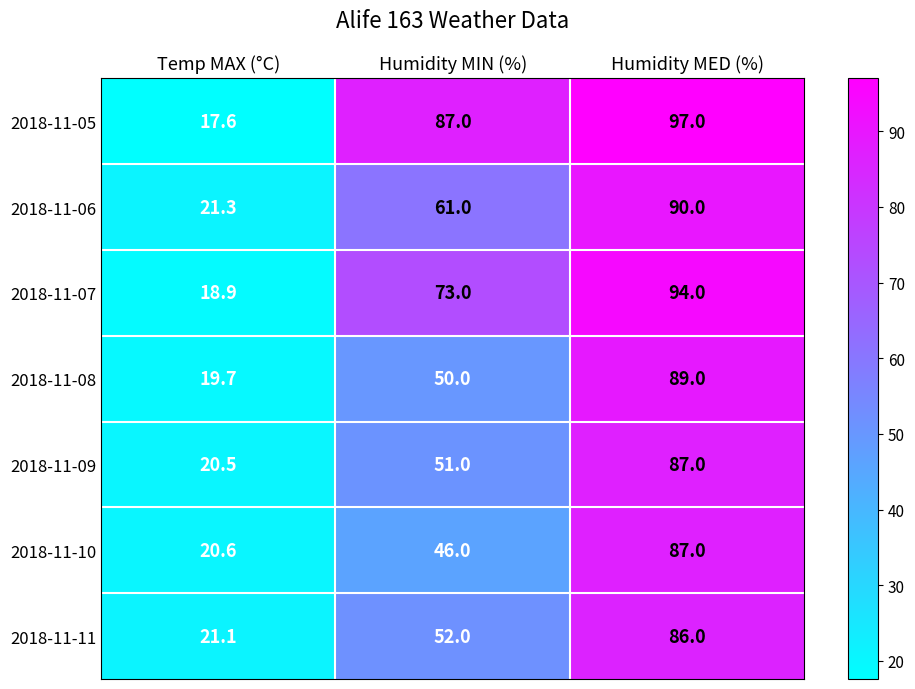

What is the sum of the 2018-11-07 values at Temp MAX (°C) and Humidity MED (%)?

112.9